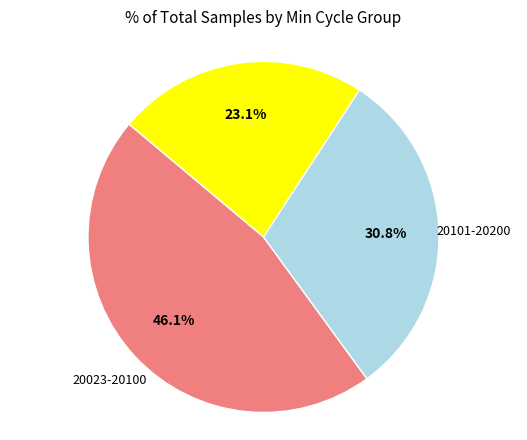

Does any single category account for the majority?

No